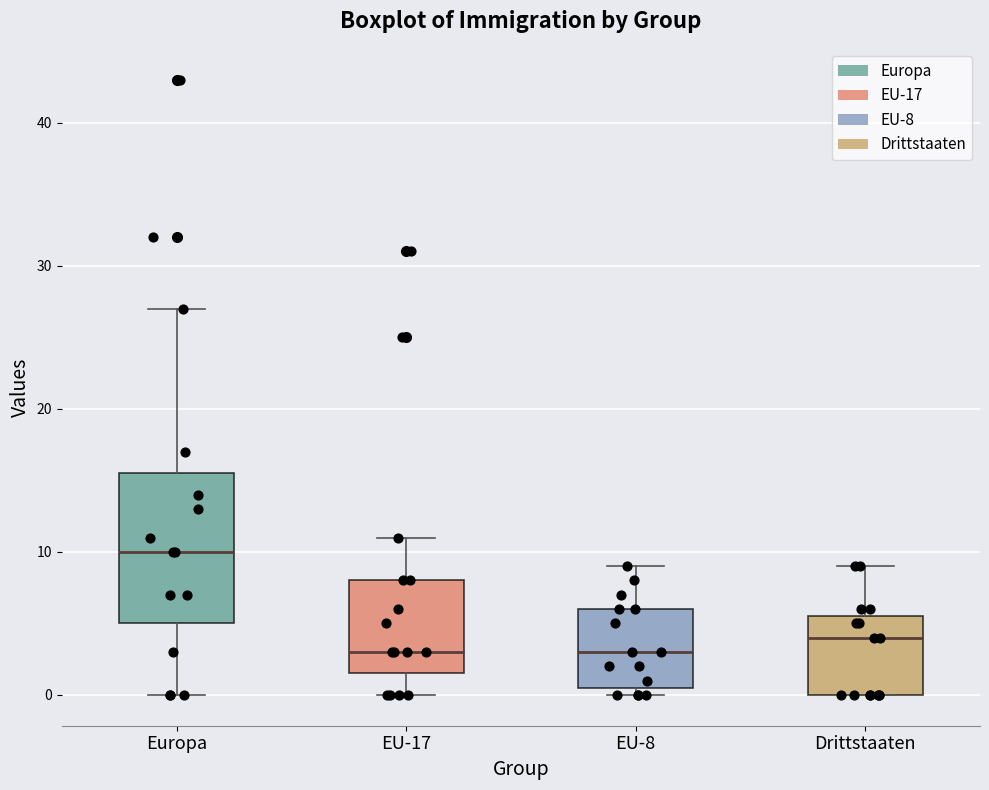

Reading left to right, read every box against the y-axis: the position of its median line, the range the box covers, and the ends of its whiskers. The values are not printed on the chart, so give them approximately, as read against the axis.

Europa: median 10, box 5 to 16, whiskers 0 to 27
EU-17: median 3, box 2 to 8, whiskers 0 to 11
EU-8: median 3, box 1 to 6, whiskers 0 to 9
Drittstaaten: median 4, box 0 to 6, whiskers 0 to 9